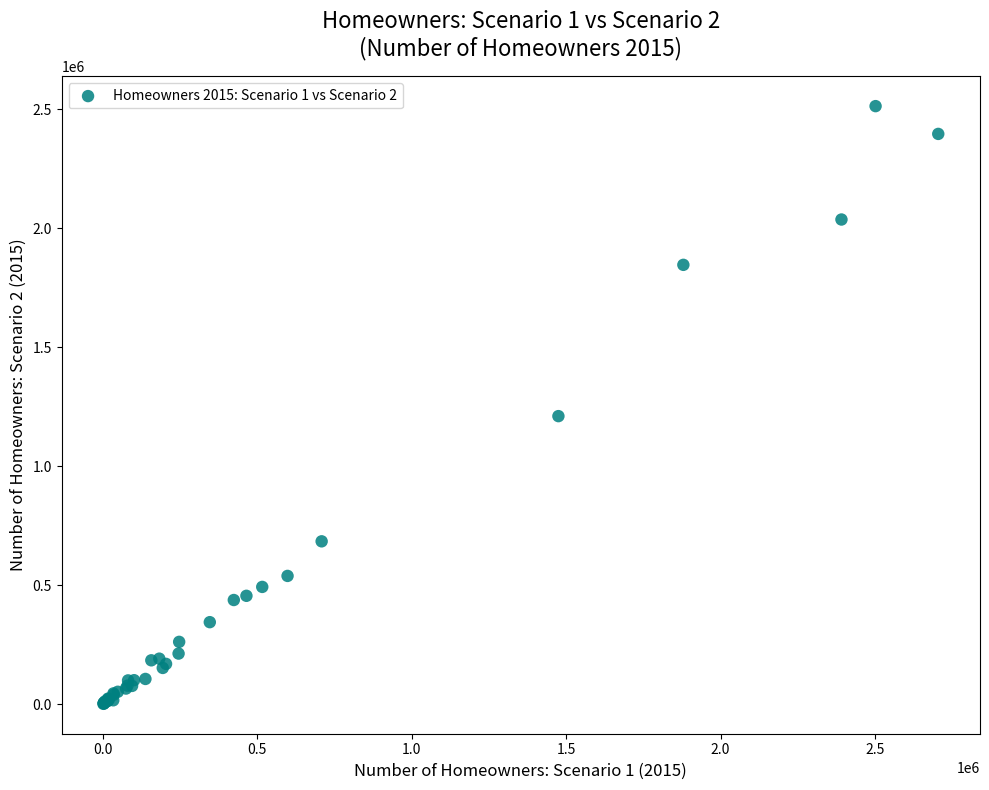

What Y value in the scatter plot is closest to 1257056?

1210235.4